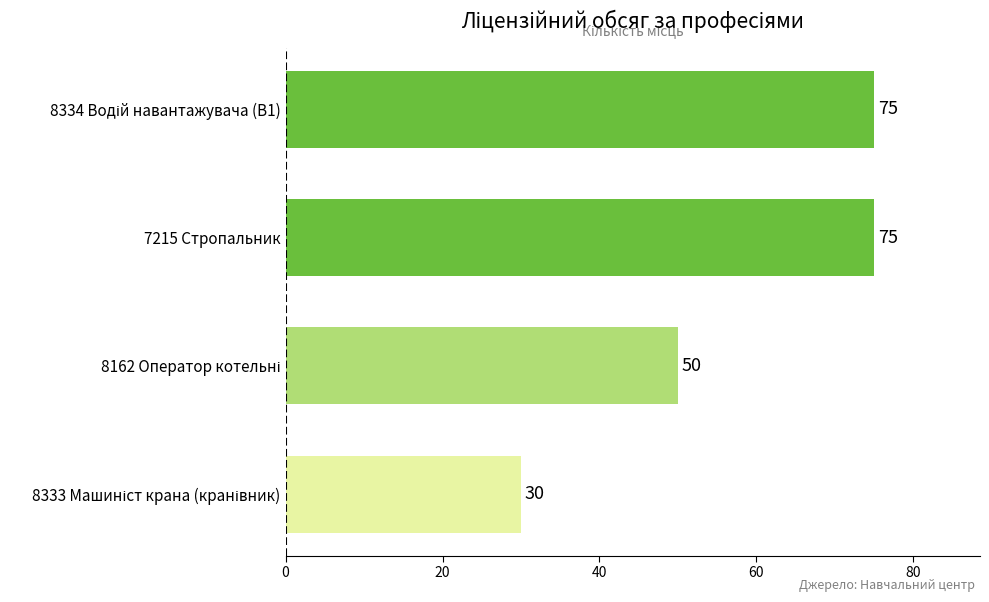

Reading bottom to top, extract all data points from this chart.

30	50	75	75